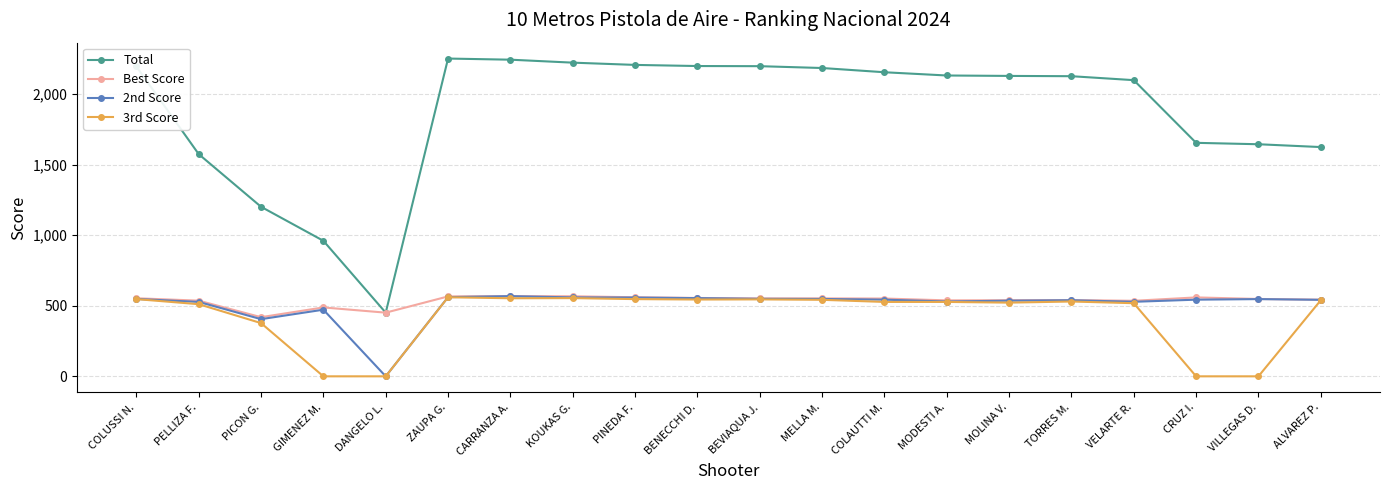

Does the chart display data point markers on the line(s)?

Yes